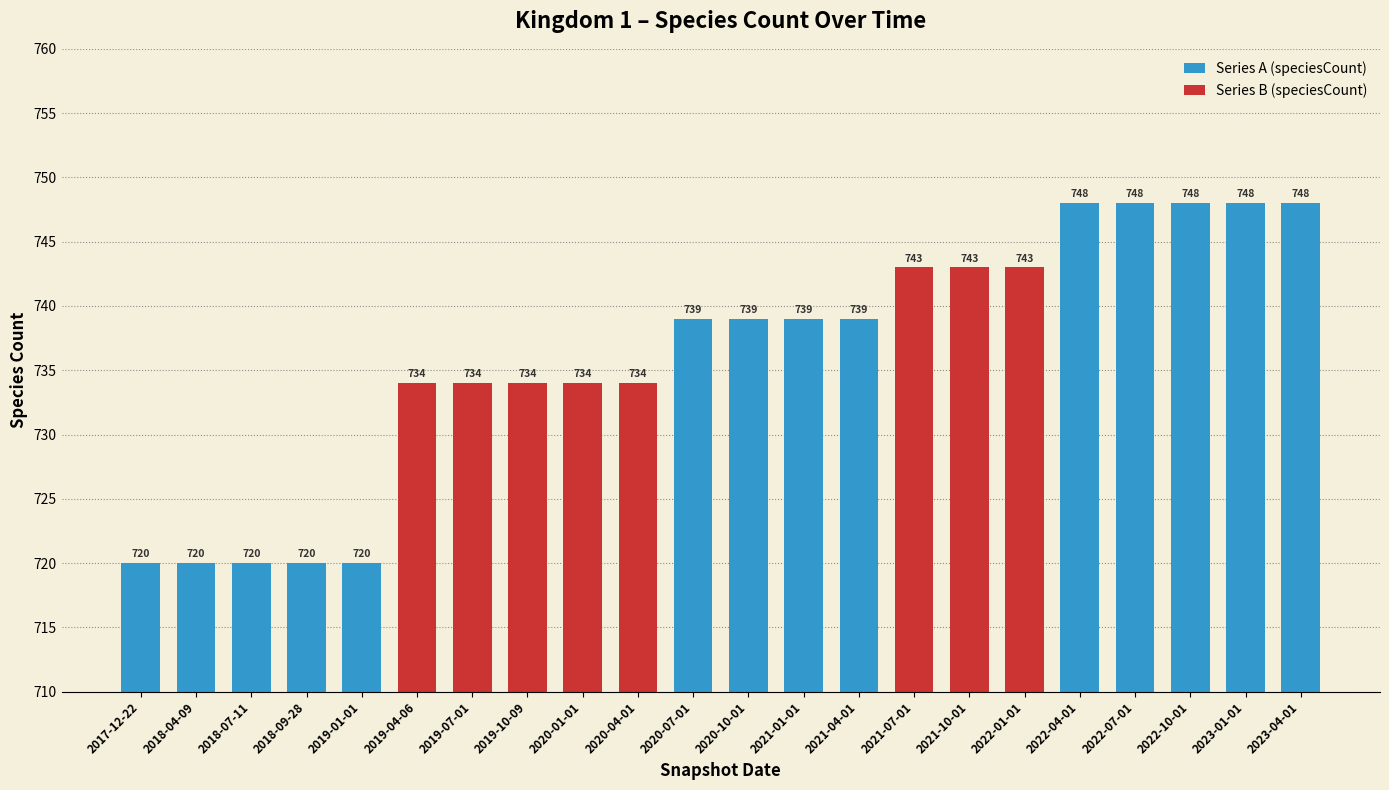

What value does the data have at 2017-12-22, to the nearest 5?

720